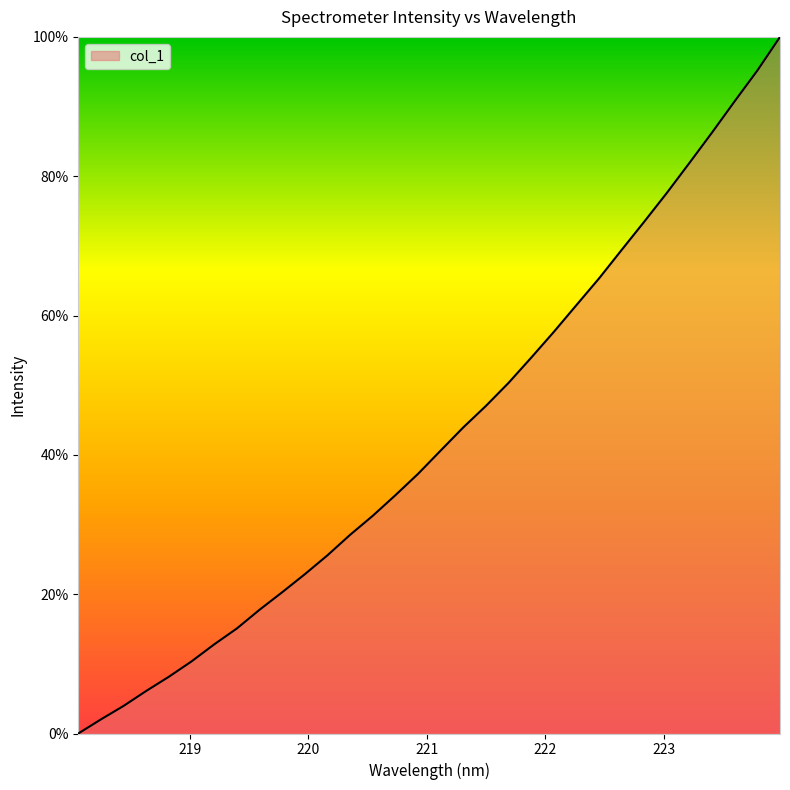

What is the difference between the maximum and minimum values?

100.0